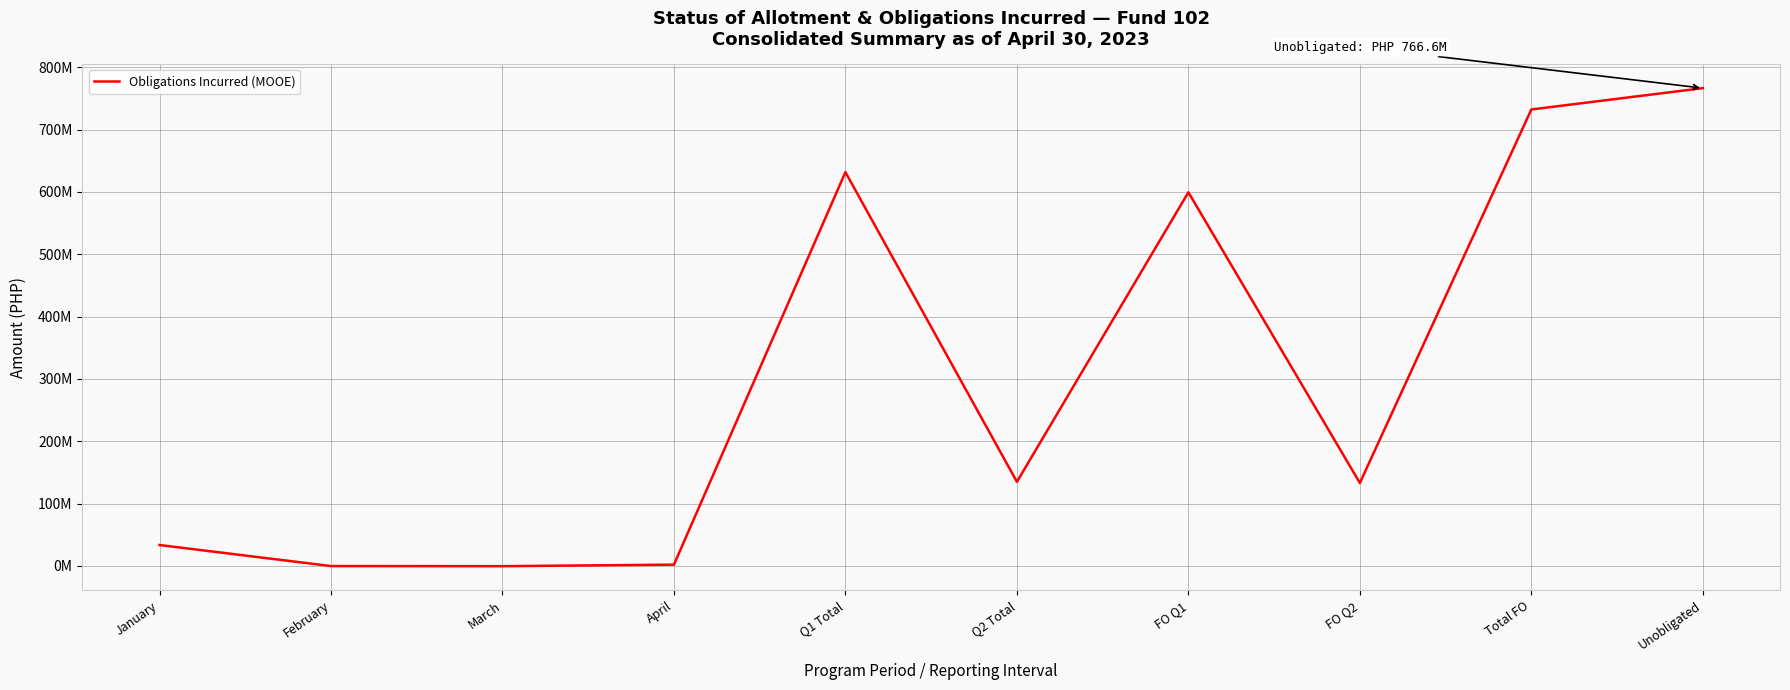

Is this an area chart (filled region under the line)?

No